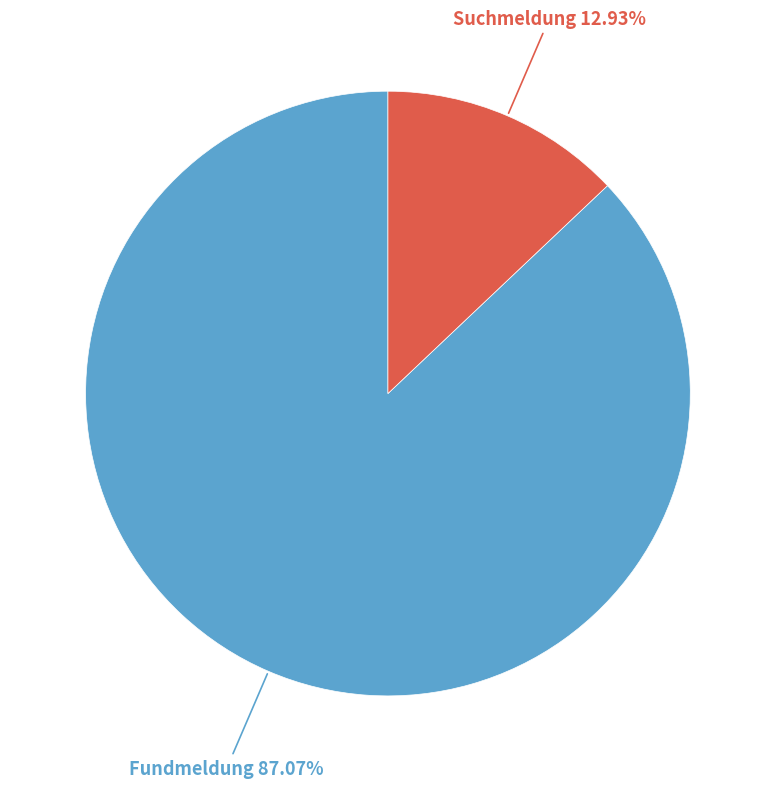

Does any single category account for the majority?

Yes